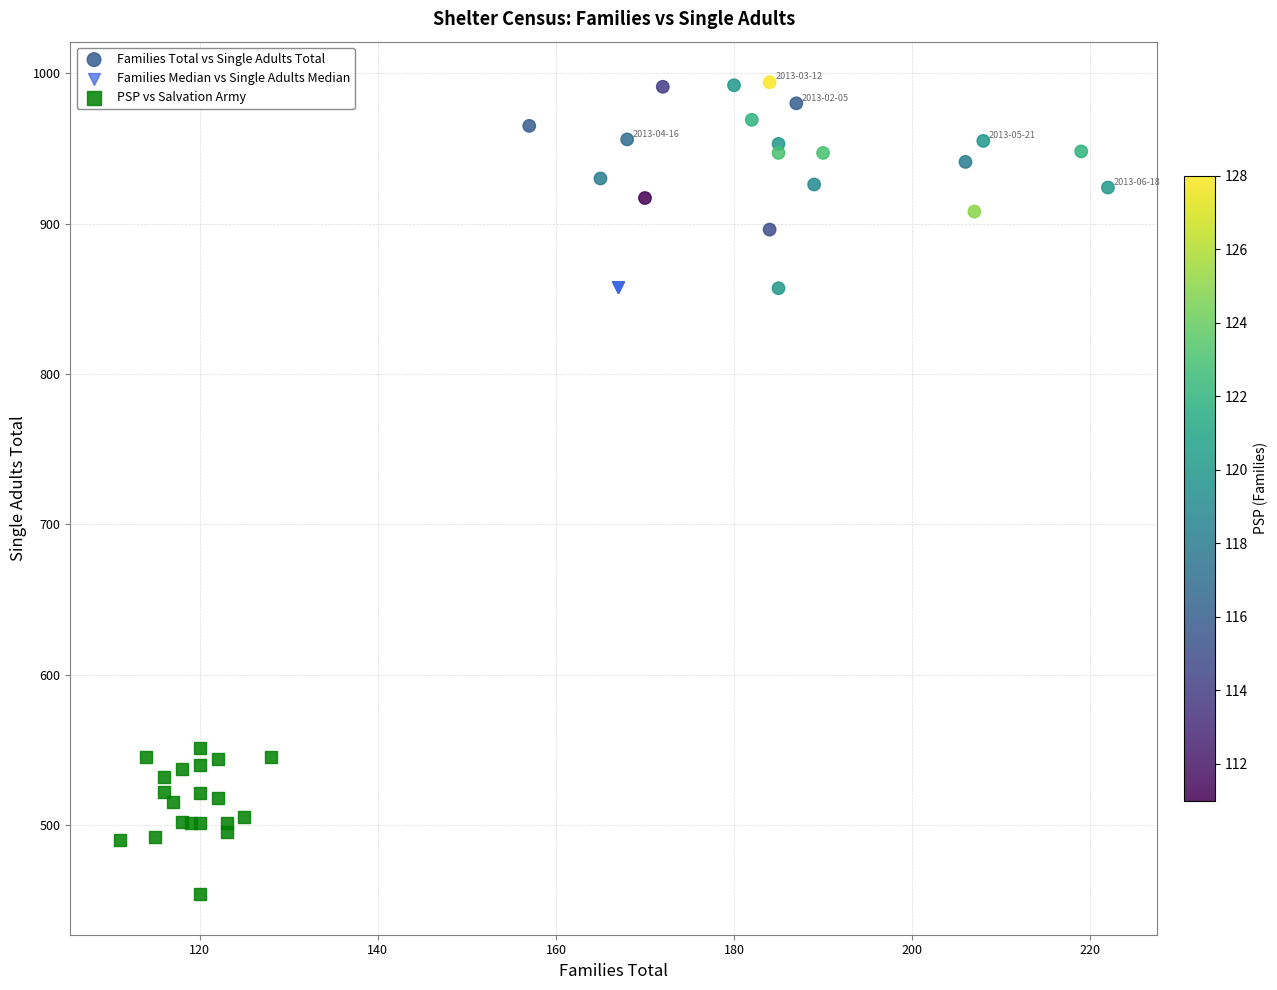

Which series contains the highest Y value?

Families Total vs Single Adults Total